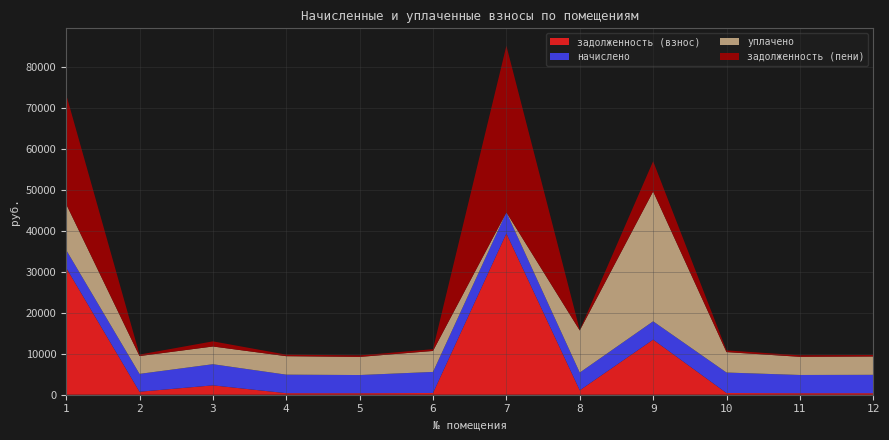

Reading left to right, transcribe all the data shown in this chart.

задолженность (взнос): 1=30968.6	2=726.4	3=2285.0	4=376.5	5=369.4	6=427.8	7=39339.6	8=1080.5	9=13433.4	10=416.6	11=370.4	12=372.9
начислено: 1=4346.2	2=4358.4	3=5158.7	4=4518.5	5=4432.3	6=5134.1	7=5146.4	8=4321.6	9=4469.3	10=4998.7	11=4444.7	12=4481.5
уплачено: 1=11182.7	2=4344.6	3=4320.1	4=4504.2	5=4418.3	6=5117.8	7=0.0	8=10269.0	9=31674.7	10=4982.9	11=4429.9	12=4467.3
задолженность (пени): 1=26752.8	2=363.2	3=1252.1	4=376.5	5=369.4	6=427.8	7=40626.2	8=91.9	9=7372.4	10=416.6	11=370.4	12=373.5